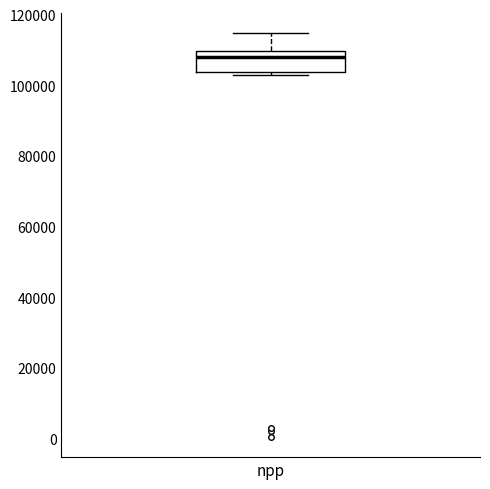

Transcribe this box plot: give where the median line is, the range the box spans, and where the two whiskers end, as read against the y-axis. The values are not printed on the chart, so give them approximately, as read against the axis.

median 108000, box 104000 to 110000, whiskers 102000 to 114000